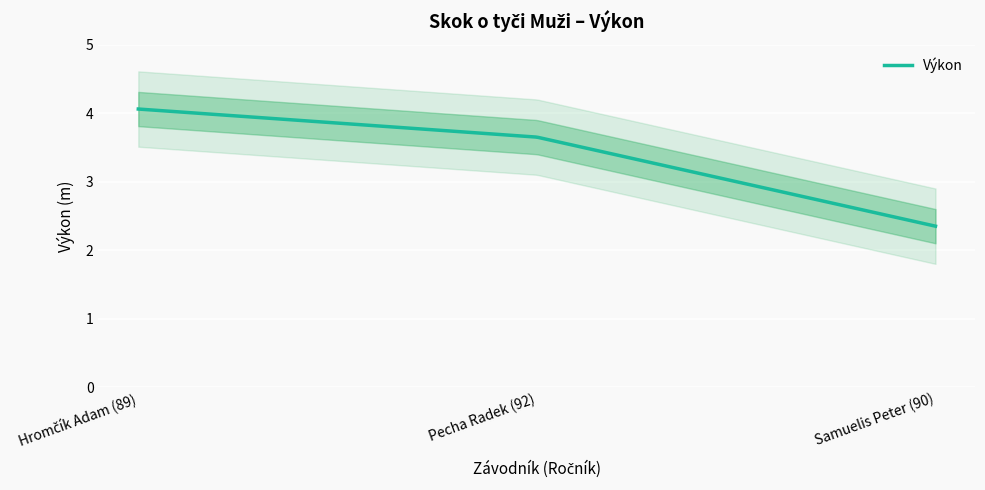

At which label does the data first exceed 3?

Hromčík Adam (89)